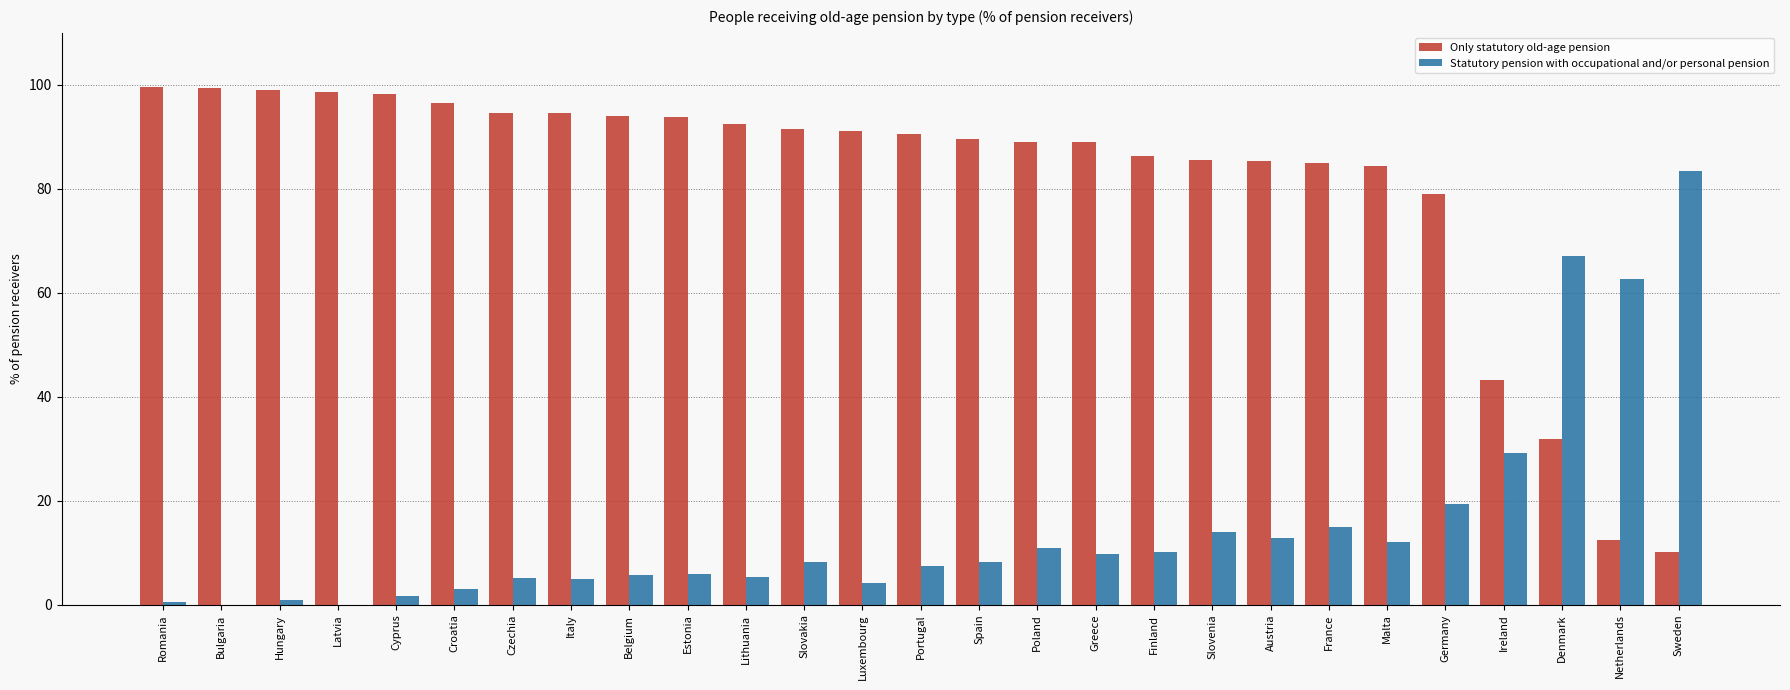

How many categories are shown in the chart?

27